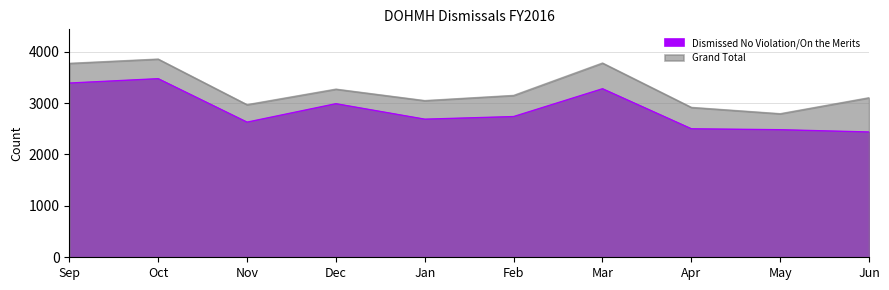

True or false: Dismissed No Violation/On the Merits and Grand Total intersect in this chart.

False